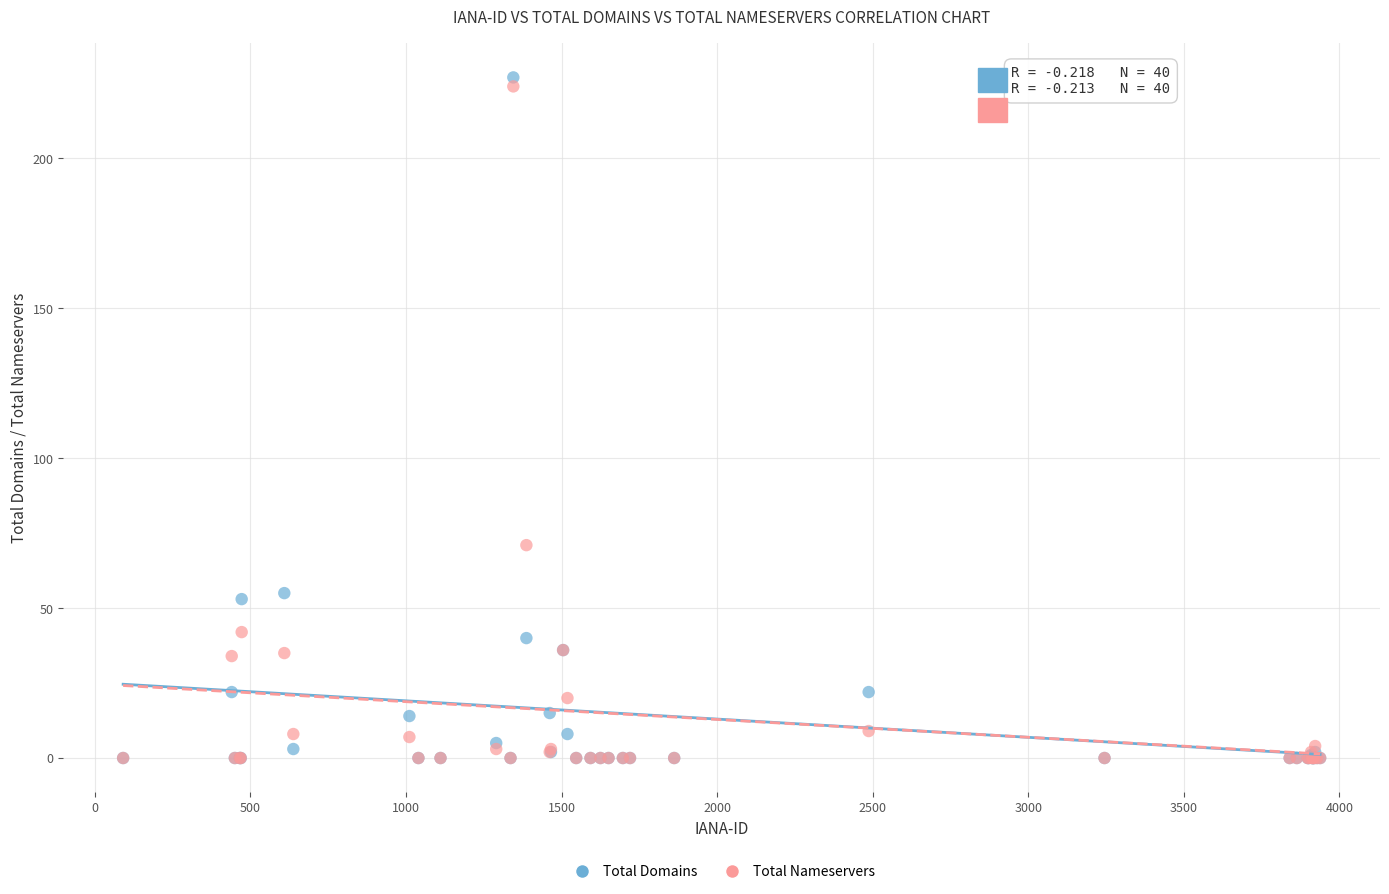

In the Total Nameservers series, what Y value is closest to 112?

71